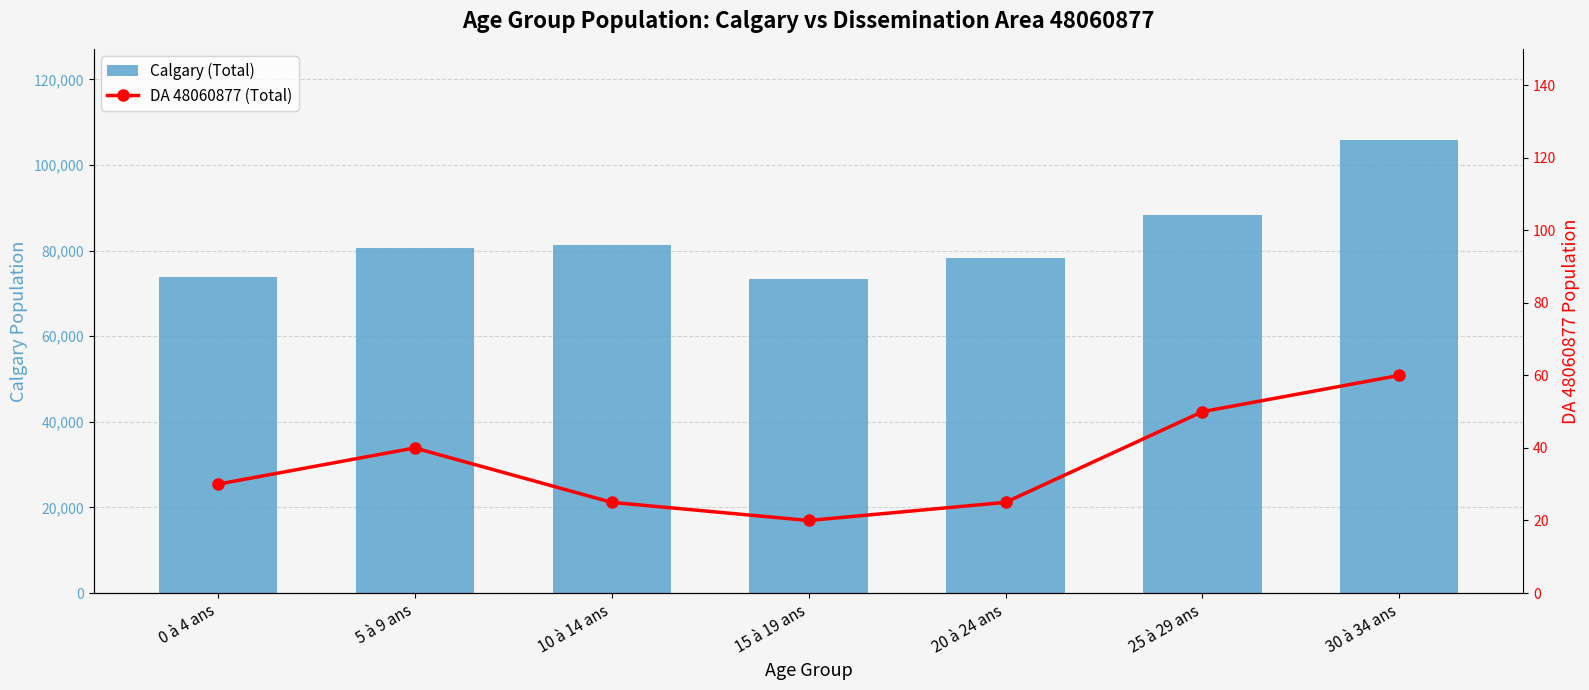

At how many categories does at least one series exceed 65103?

7